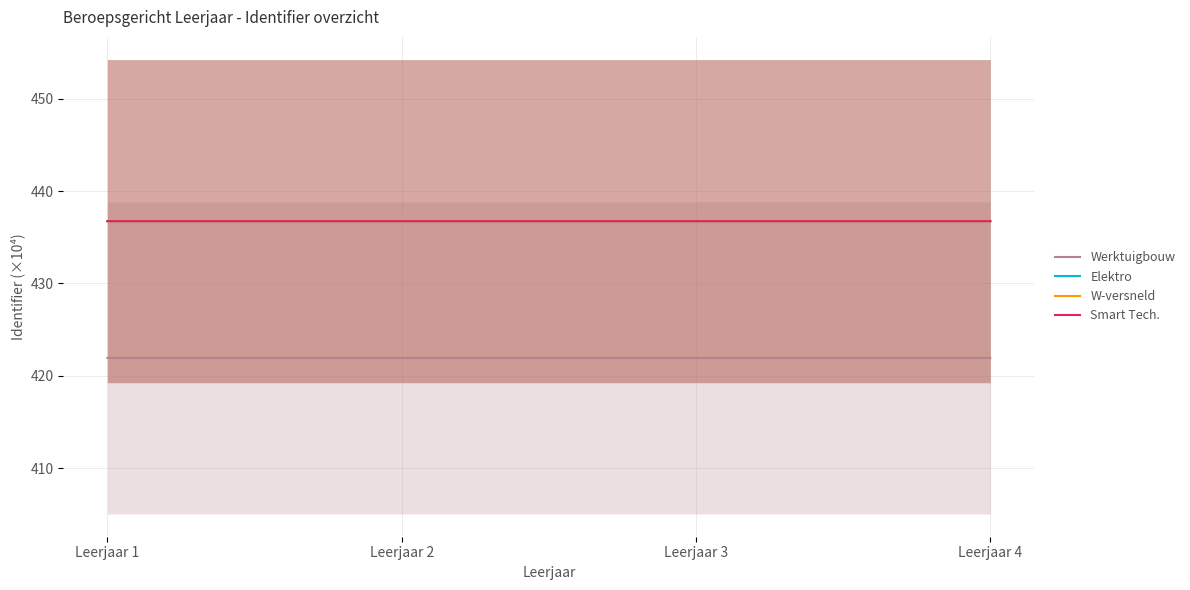

True or false: W-versneld has more than 0 interior local peaks.

False